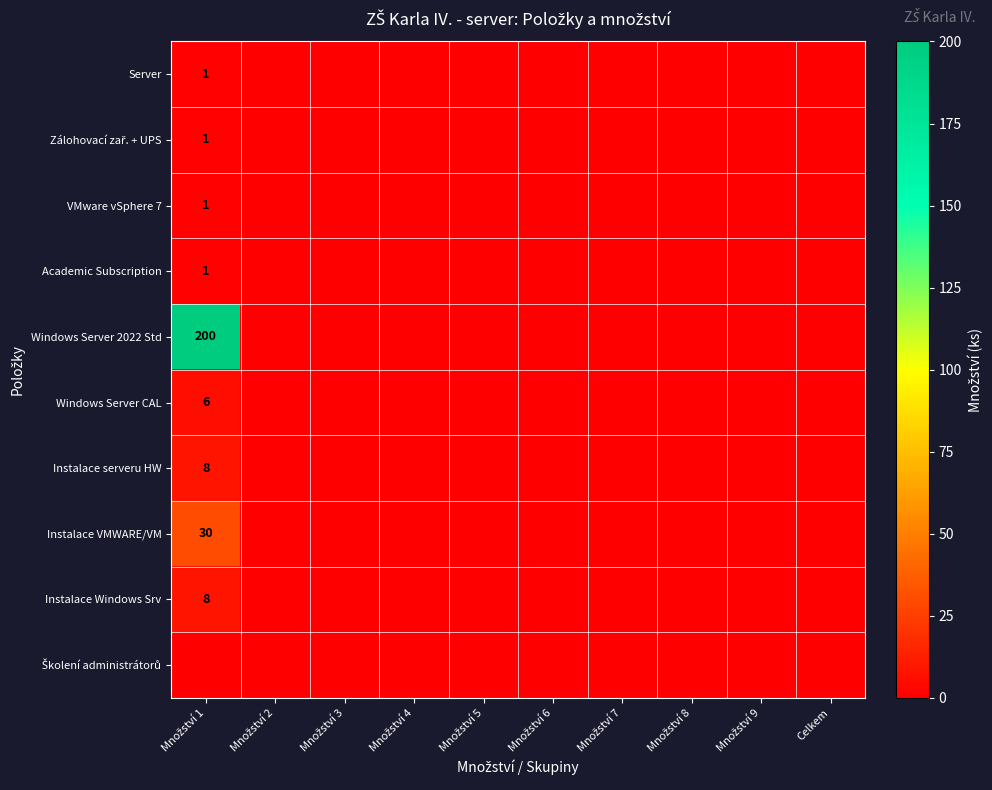

What is the greatest value displayed?

200